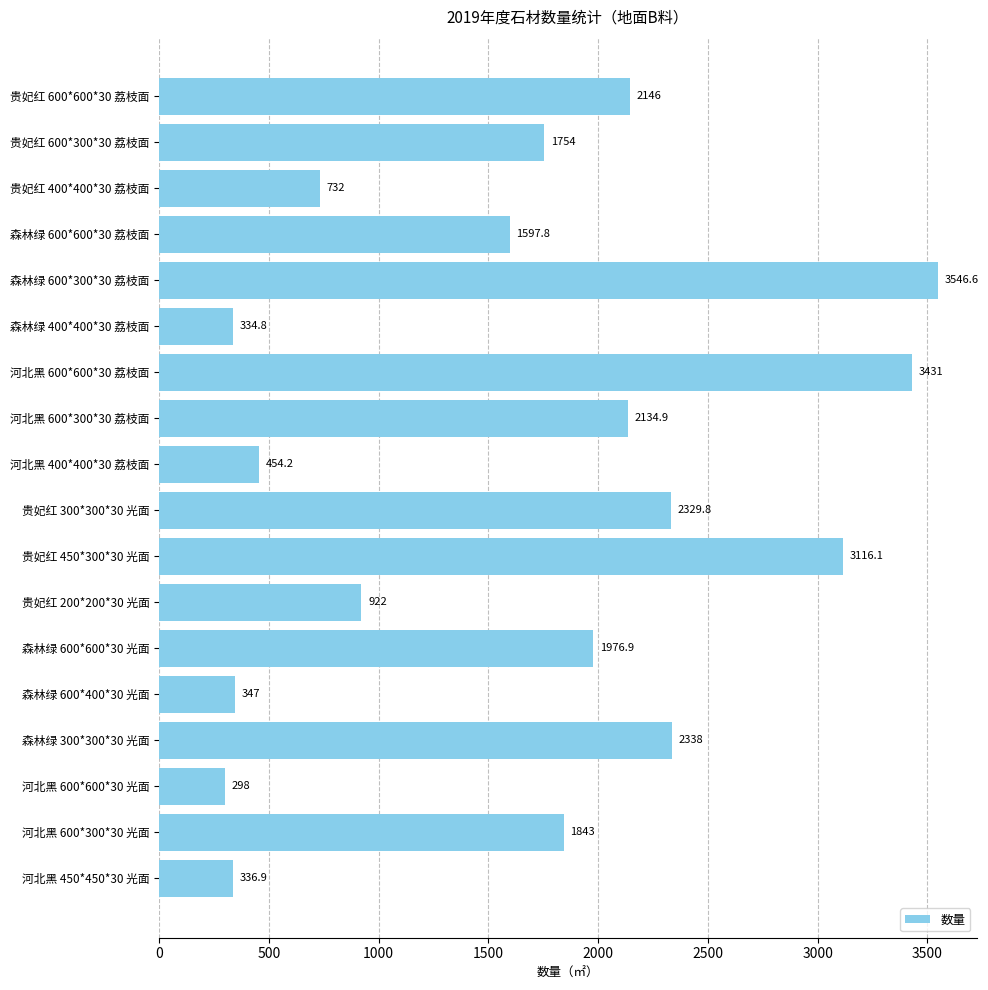

How many data points does each series have?

18